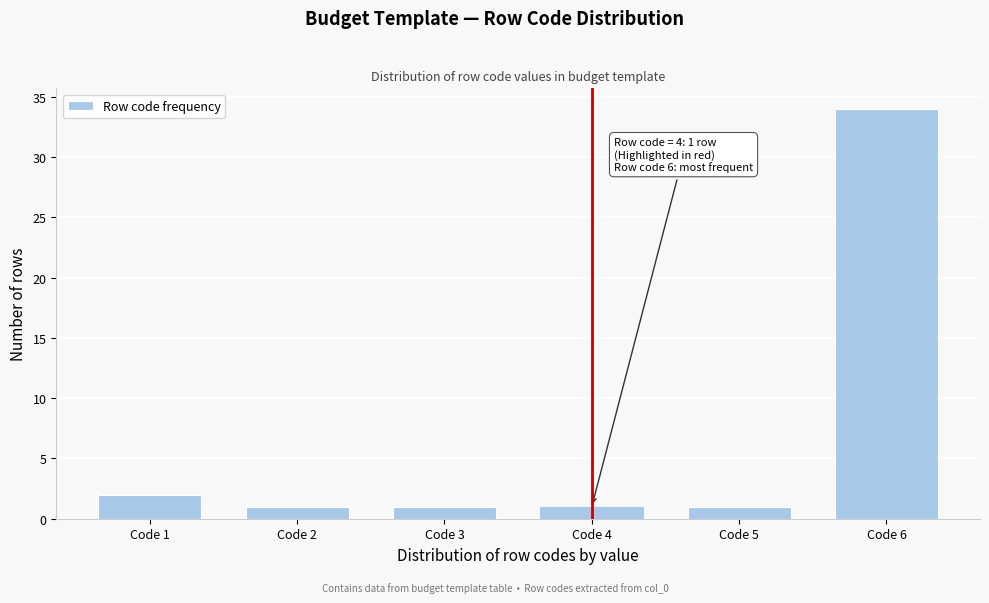

Reading left to right, extract all data points from this chart.

Code 1=2	Code 2=1	Code 3=1	Code 4=1	Code 5=1	Code 6=34